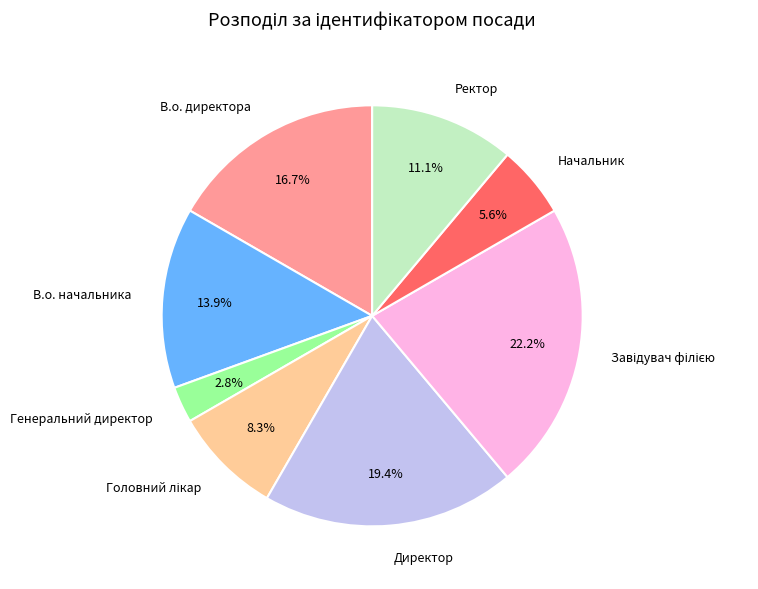

How many slices are in this pie chart?

8